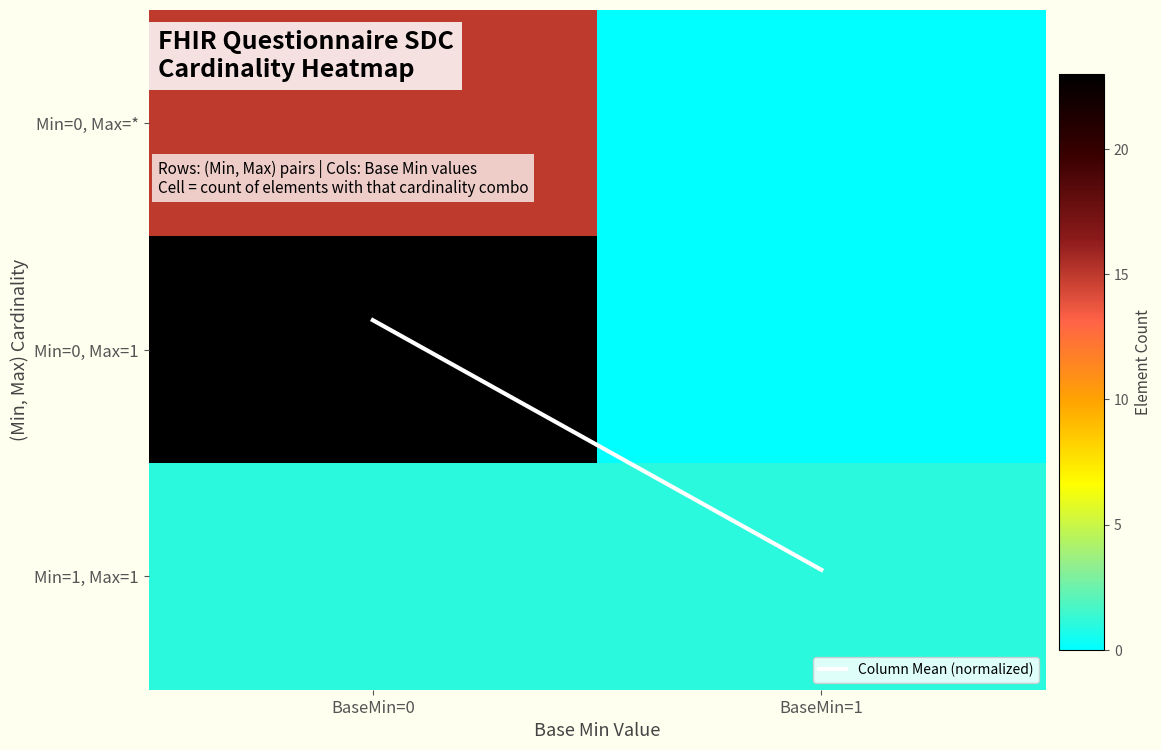

Count the number of data series in this chart.

4